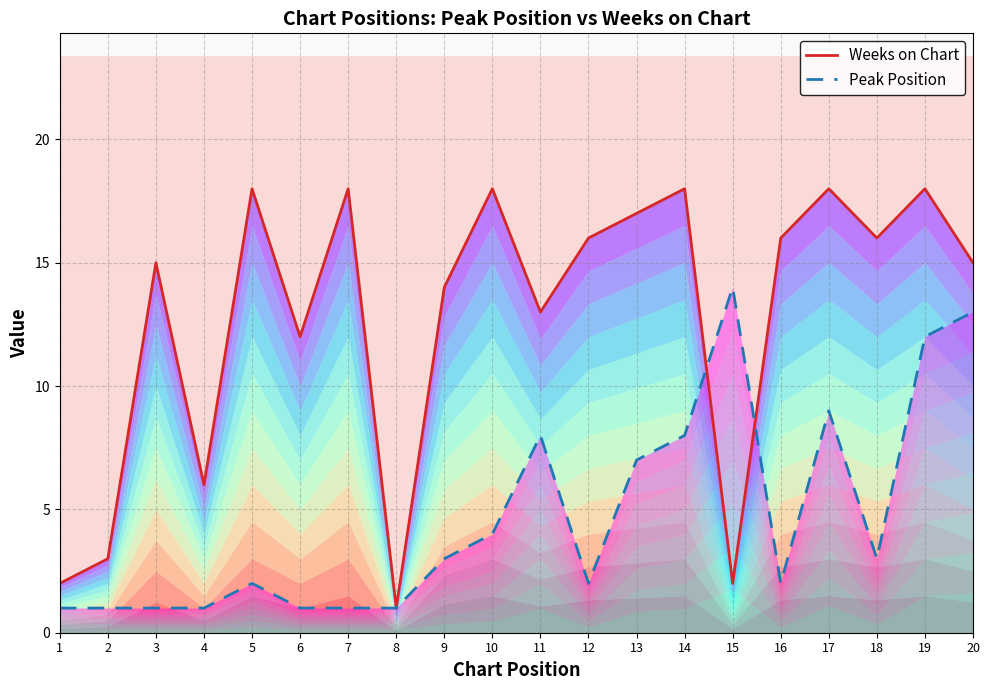

True or false: Peak Position has a value of 2 at 8.

False